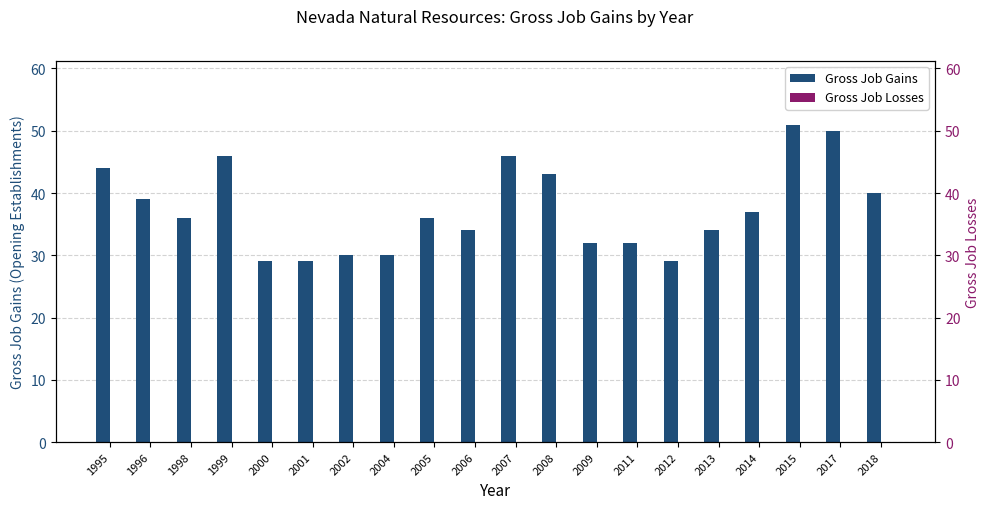

Reading left to right, transcribe all the data shown in this chart.

Gross Job Gains: 44	39	36	46	29	29	30	30	36	34	46	43	32	32	29	34	37	51	50	40
Gross Job Losses: 0	0	0	0	0	0	0	0	0	0	0	0	0	0	0	0	0	0	0	0